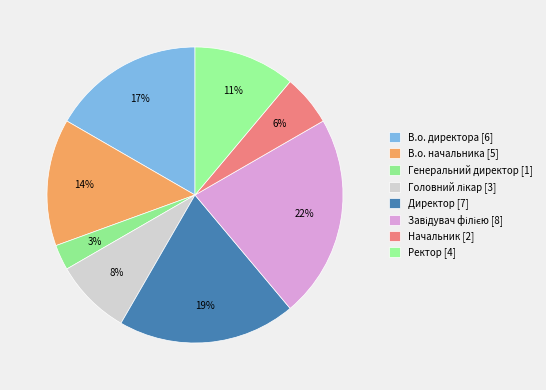

To the nearest percent, what is the average slice percentage?

12%